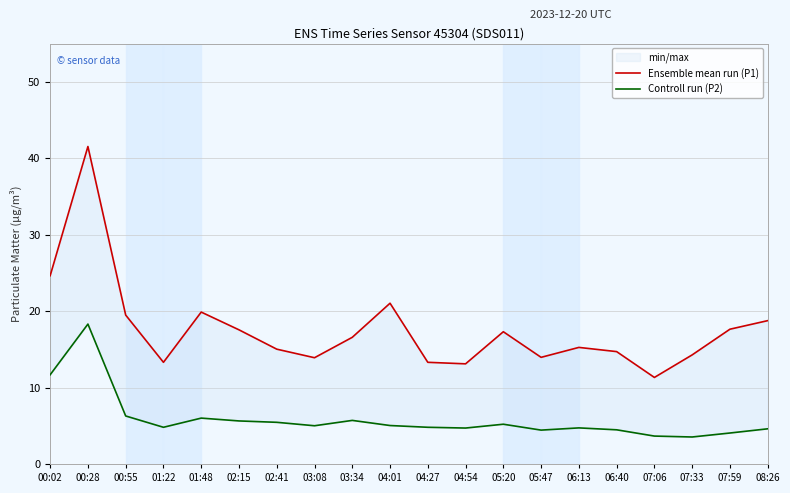

What is the value of the Controll run (P2) point at the 19th from the left?

4.0